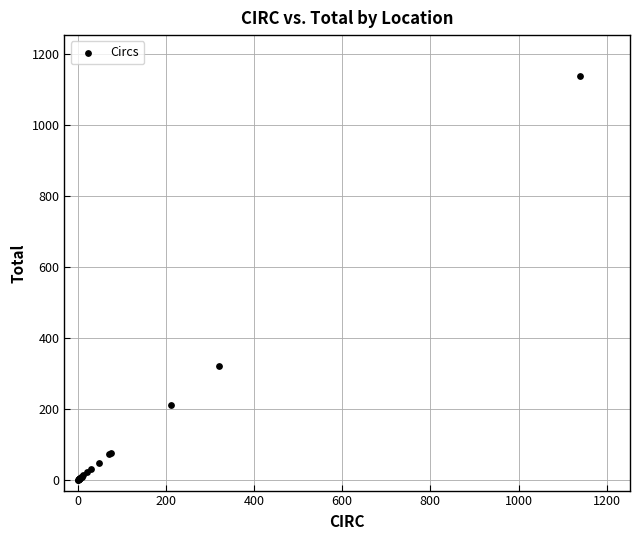

What Y value in the scatter plot is closest to 570?

321